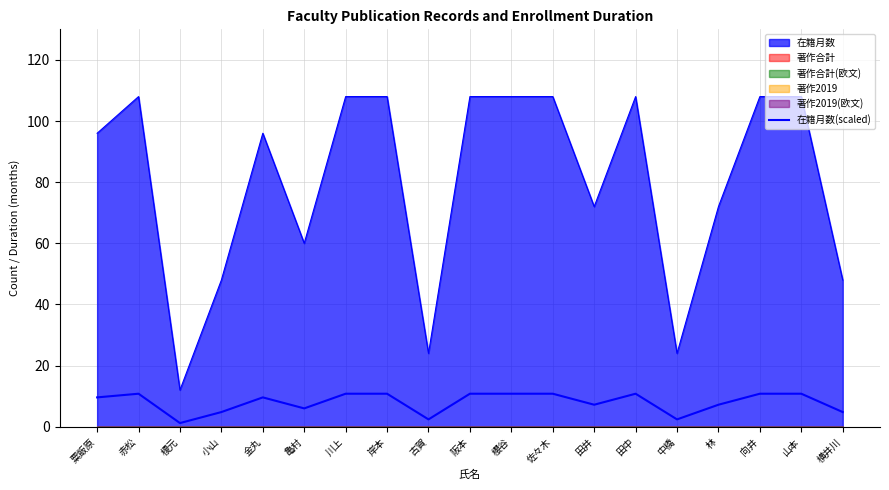

What is the ratio of the value at 櫻谷 to the value at 佐々木?

1.0